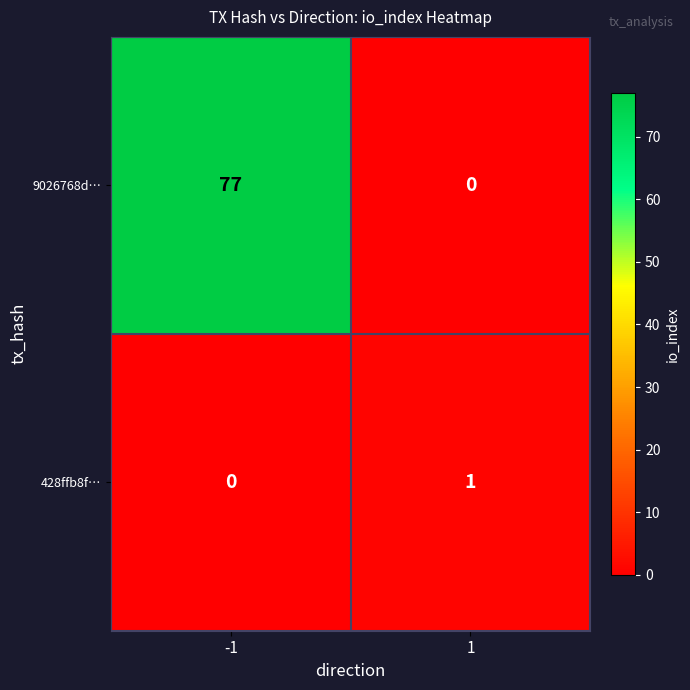

What is the sum of the 9026768d… values at 1 and -1?

77